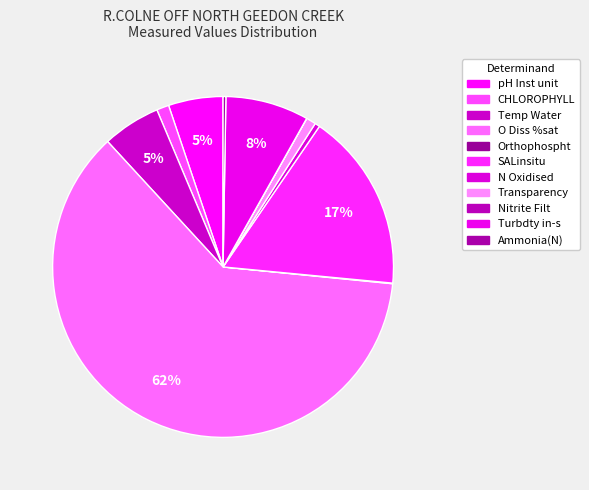

What is the total percentage of N Oxidised and O Diss %sat?

62.1%